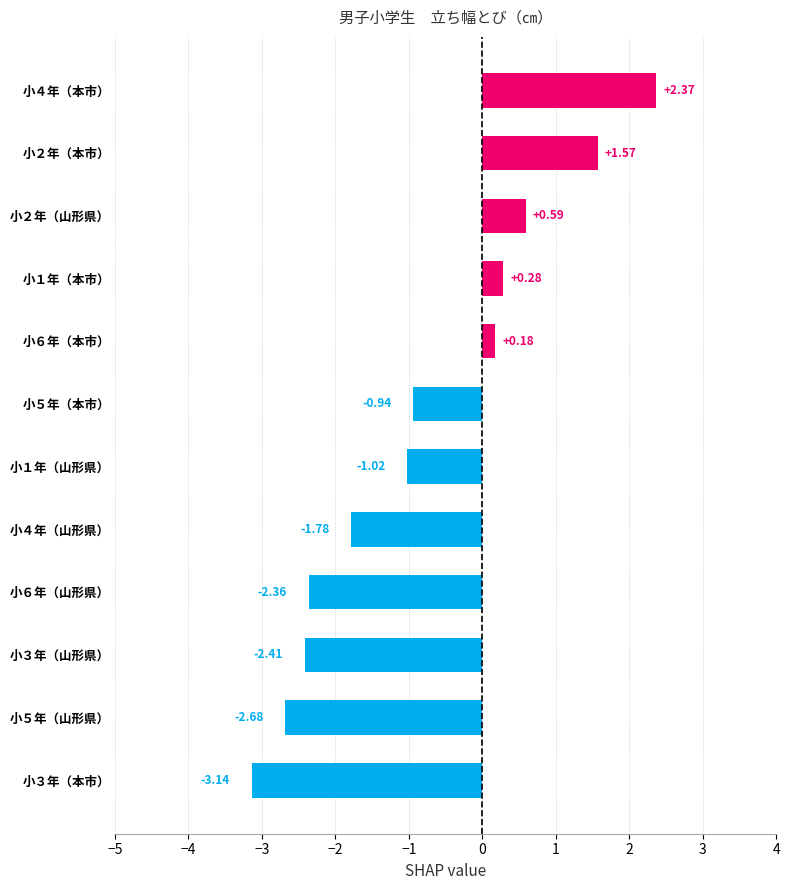

How many values exceed 0?

5